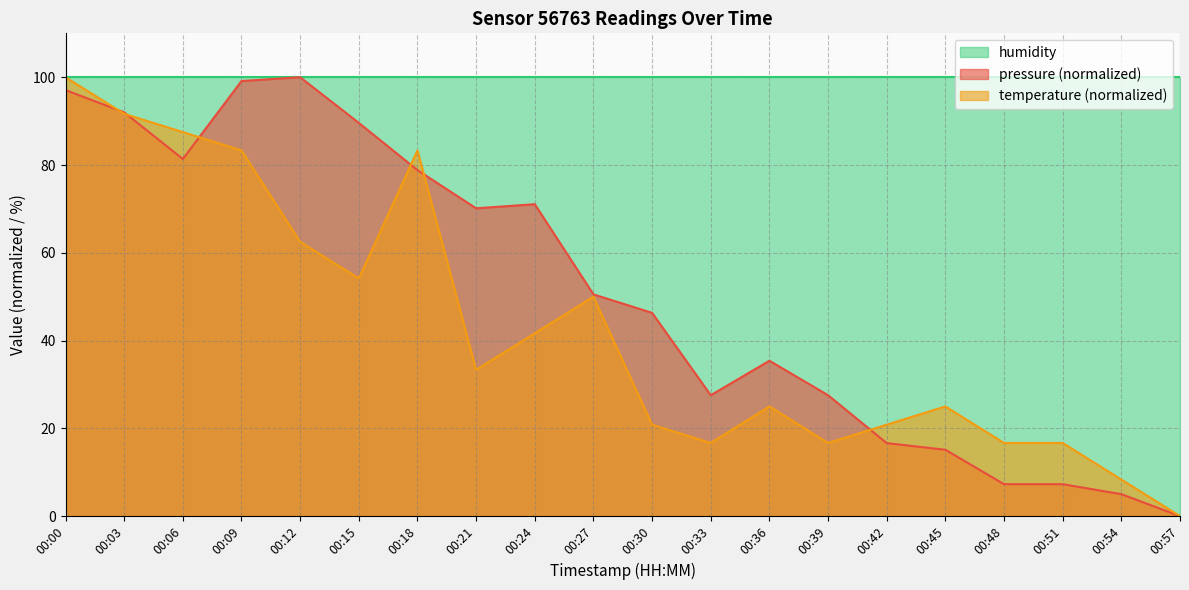

True or false: temperature and pressure cross at least once.

True